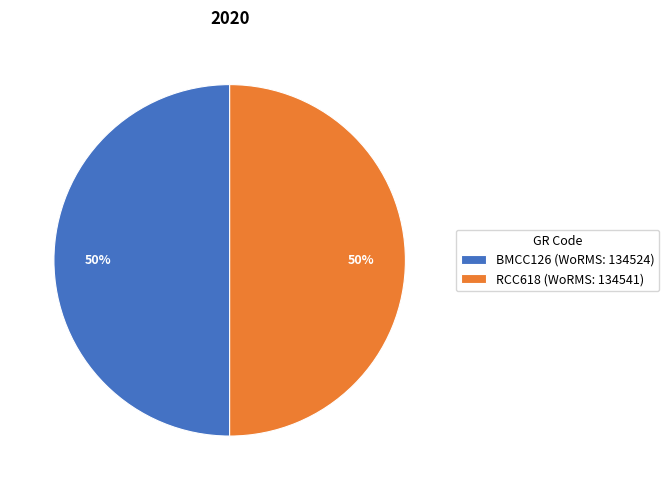

To the nearest percent, what portion does BMCC126 (WoRMS: 134524) represent?

50%